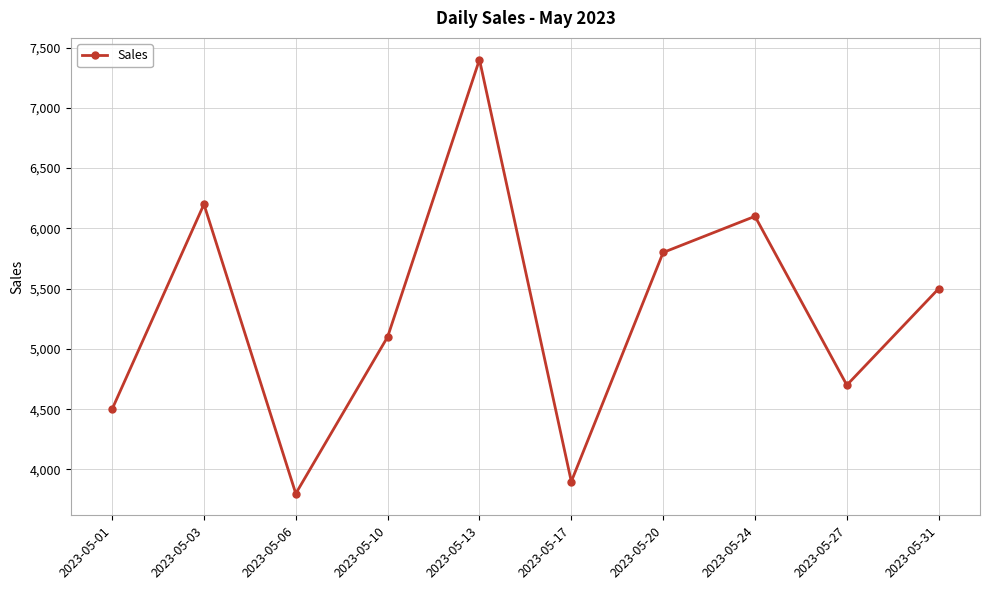

Reading left to right, what are all the values shown in this chart?

4500	6200	3800	5100	7400	3900	5800	6100	4700	5500